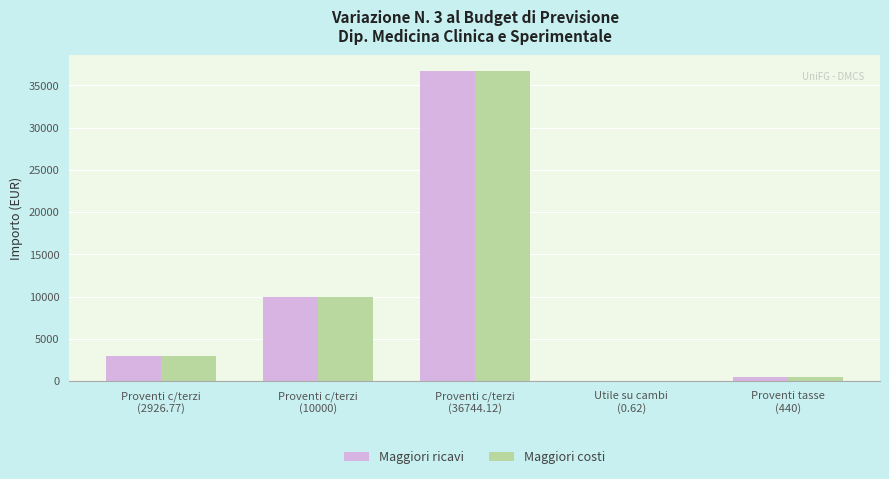

Reading left to right, list all the values displayed in this chart.

Maggiori ricavi: 2926.8	10000.0	36744.1	0.6	440.0
Maggiori costi: 2926.8	10000.0	36744.1	0.6	440.0